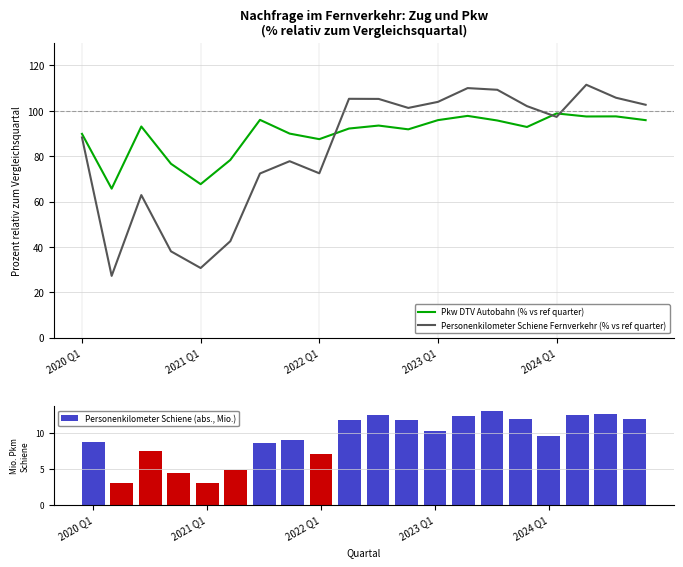

Which series ends up on top after the final intersection of Pkw DTV Autobahn (% vs ref quarter) and Personenkilometer Schiene Fernverkehr (% vs ref quarter)?

Personenkilometer Schiene Fernverkehr (% vs ref quarter)